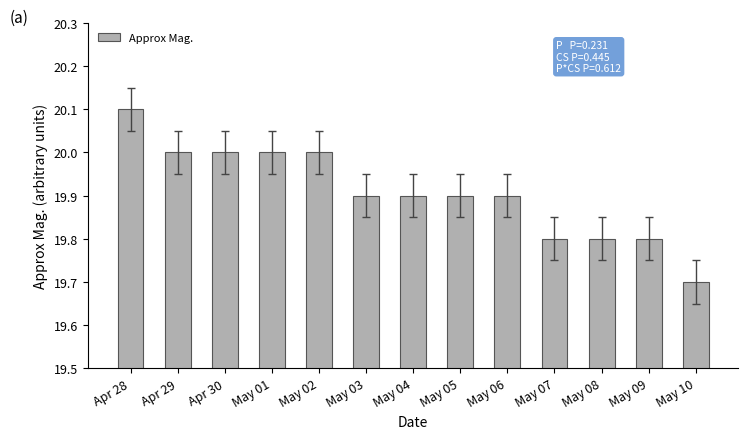

What is the label of the 4th bar from the right?

May 07